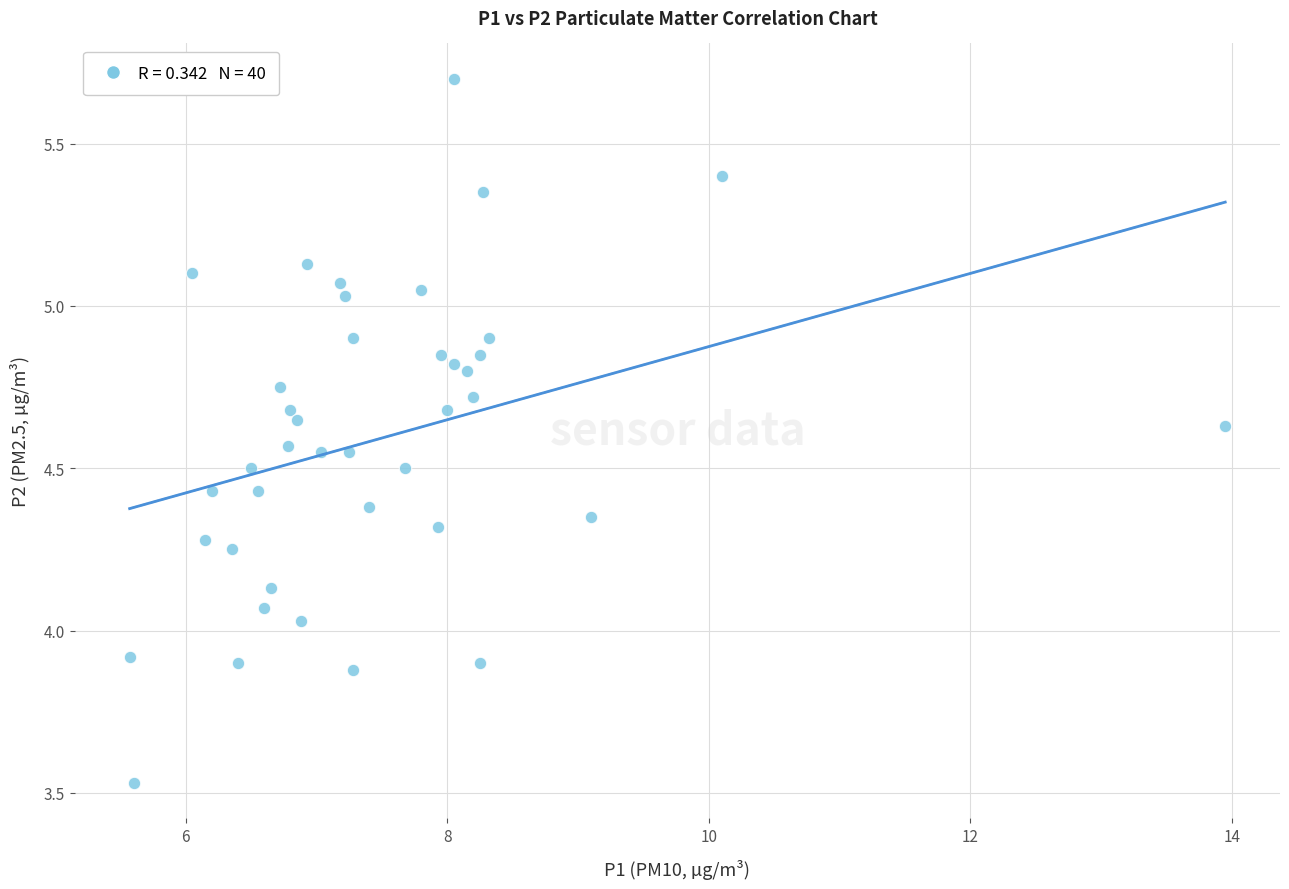

What is the range of Y values (max minus min)?

2.2